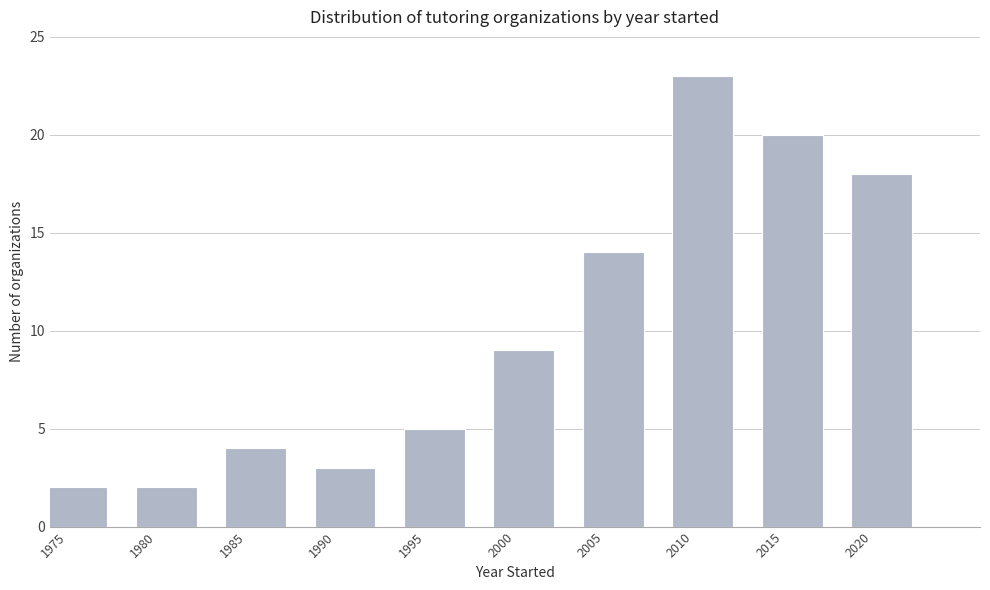

Reading right to left, list all the values displayed in this chart.

2020=18	2015=20	2010=23	2005=14	2000=9	1995=5	1990=3	1985=4	1980=2	1975=2